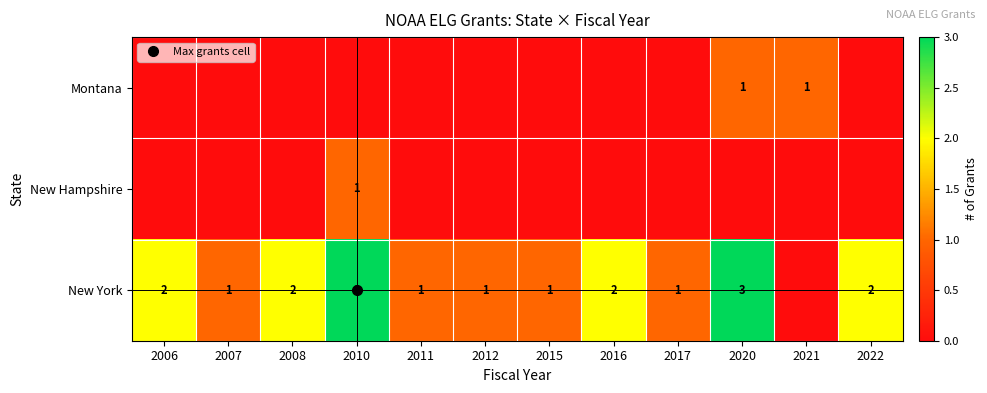

What is the greatest value displayed?

3